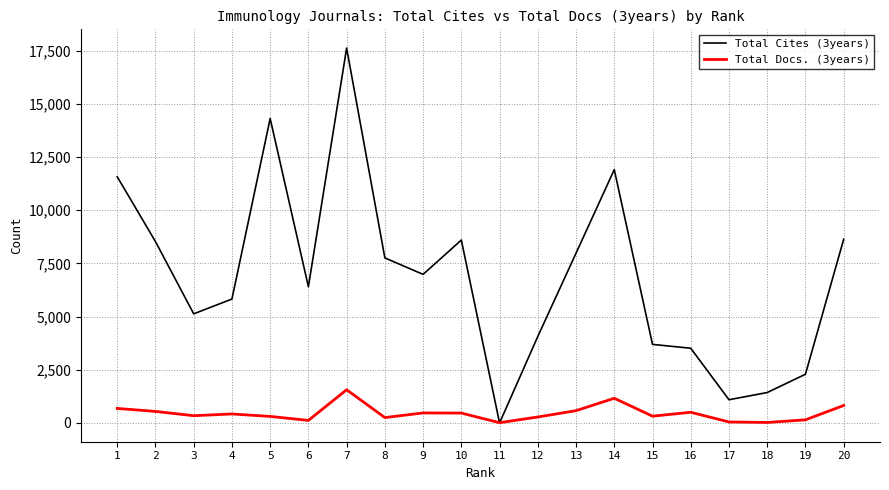

Which series has the widest spread of values?

Total Cites (3years)